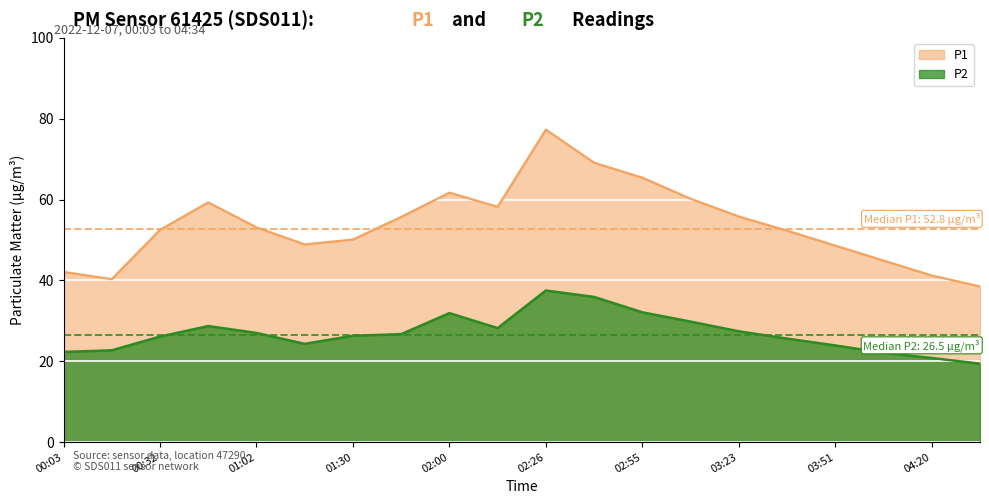

What is the difference between the second highest and minimum values in the P2 series?

16.5